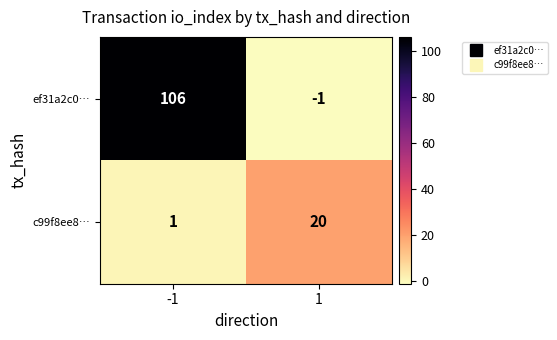

At how many categories does at least one series exceed 86?

1